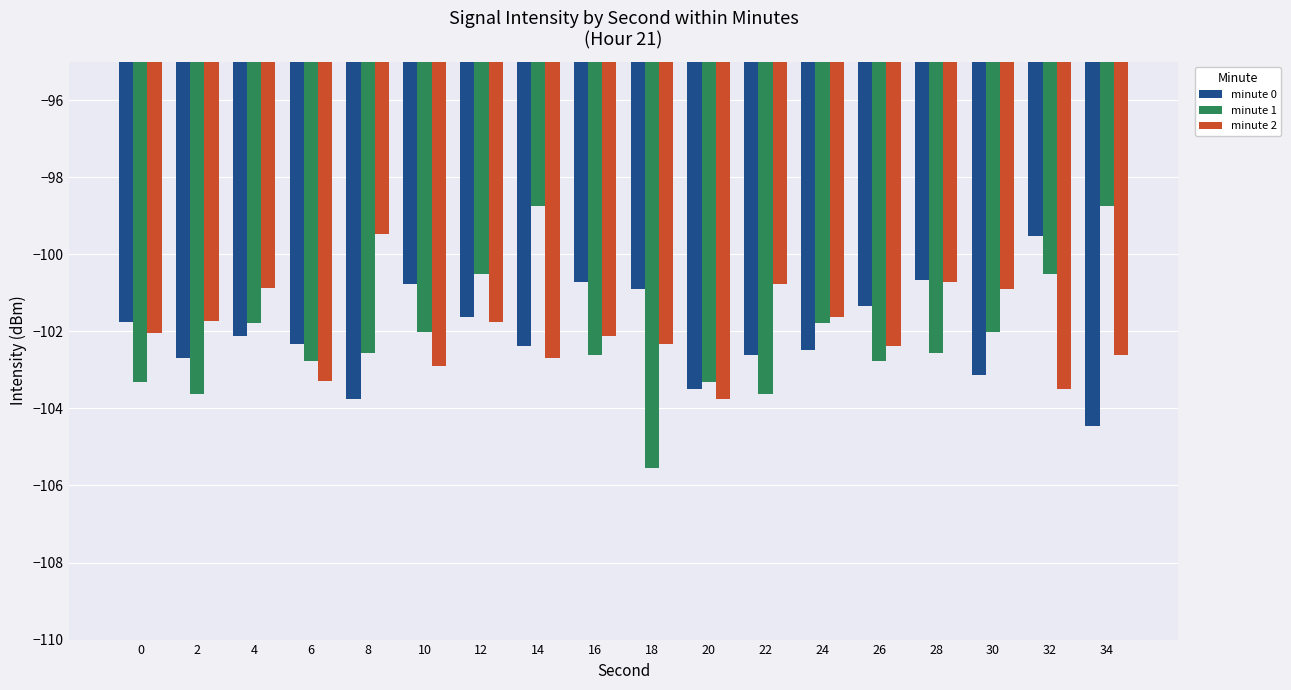

At which label does minute 0 reach its peak?

32